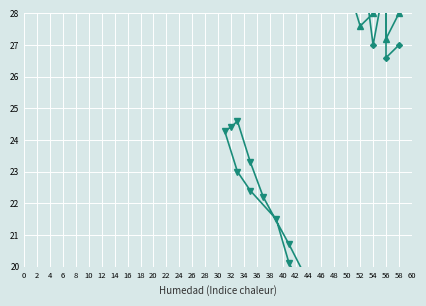

What is the difference between the highest and lowest values at 48?

14.6